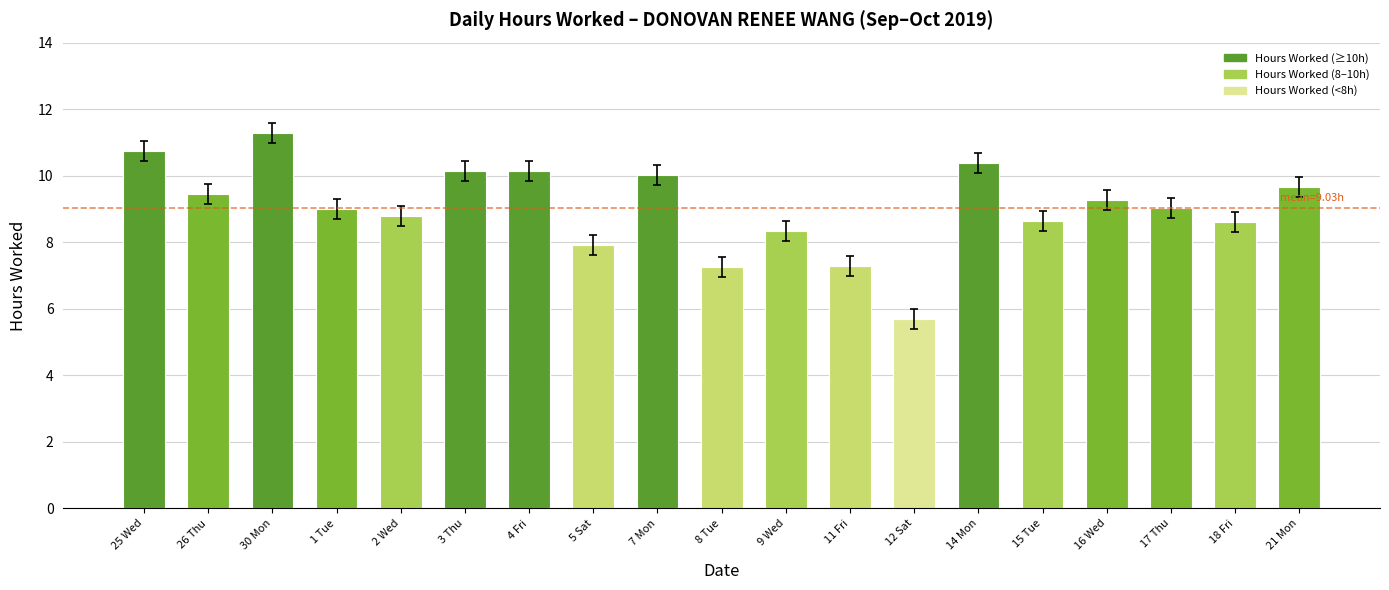

Are the bars horizontal?

No